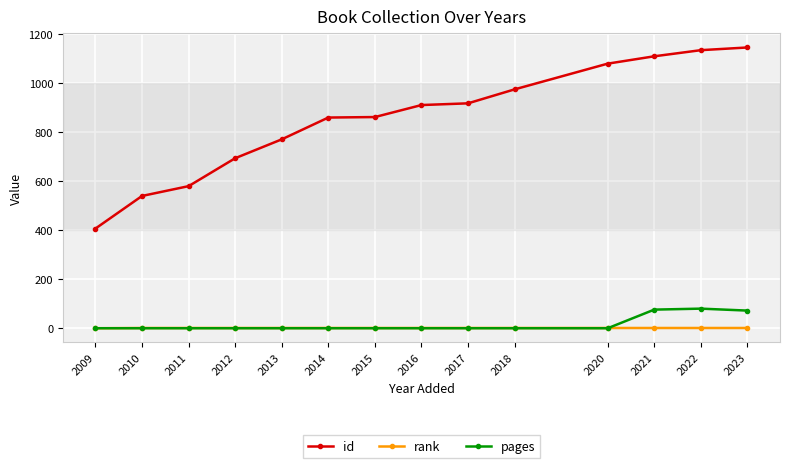

Which series has the largest range (max minus min)?

id